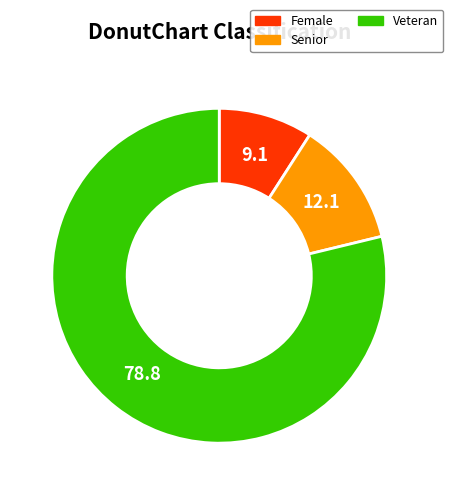

Rank the categories by value from highest to lowest.

Veteran, Senior, Female